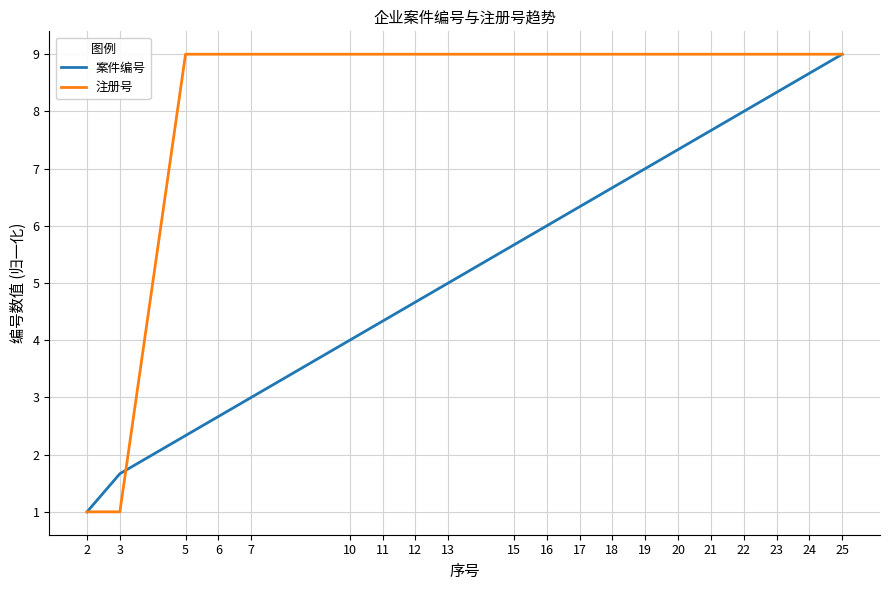

What value does the 注册号 series have at 2?

1.0